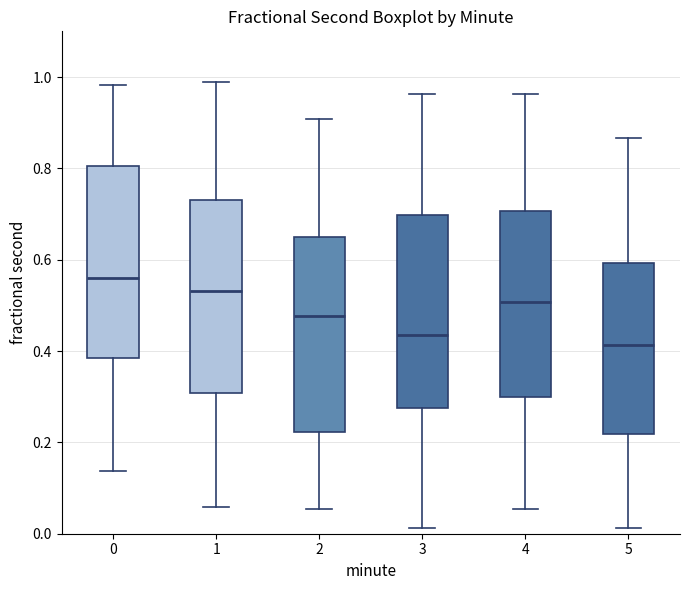

Which box's median line is the highest?

0